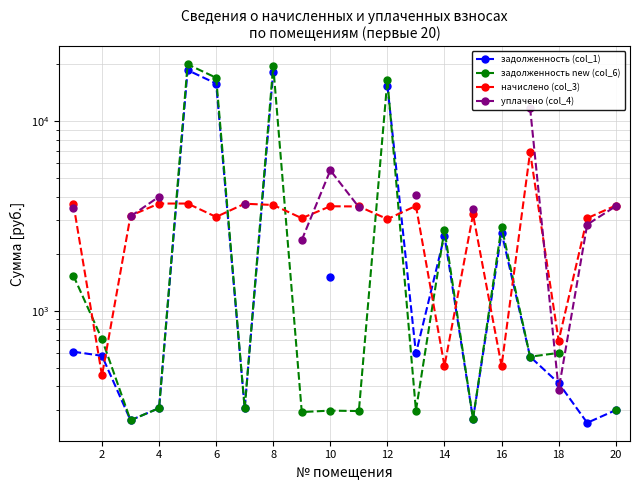

The value of начислено (col_3) at 10 is 1009.9. True or false?

False